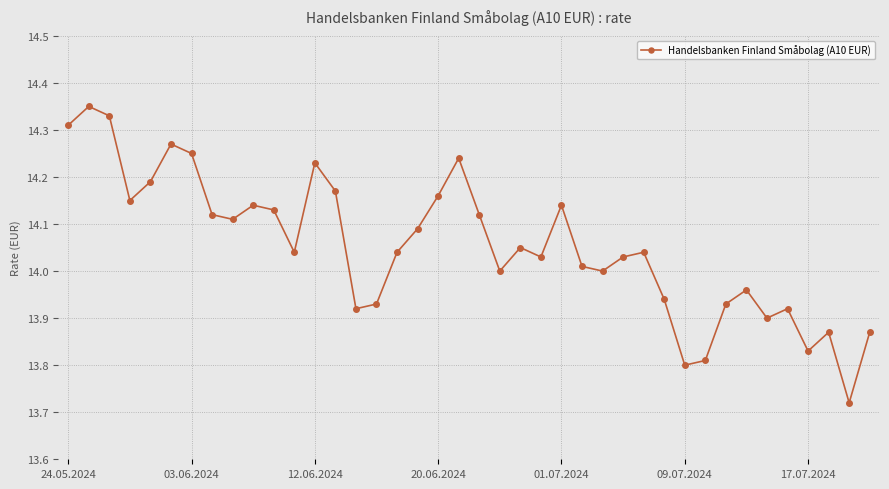

True or false: there are more than 2 points higher than both neighbors.

True